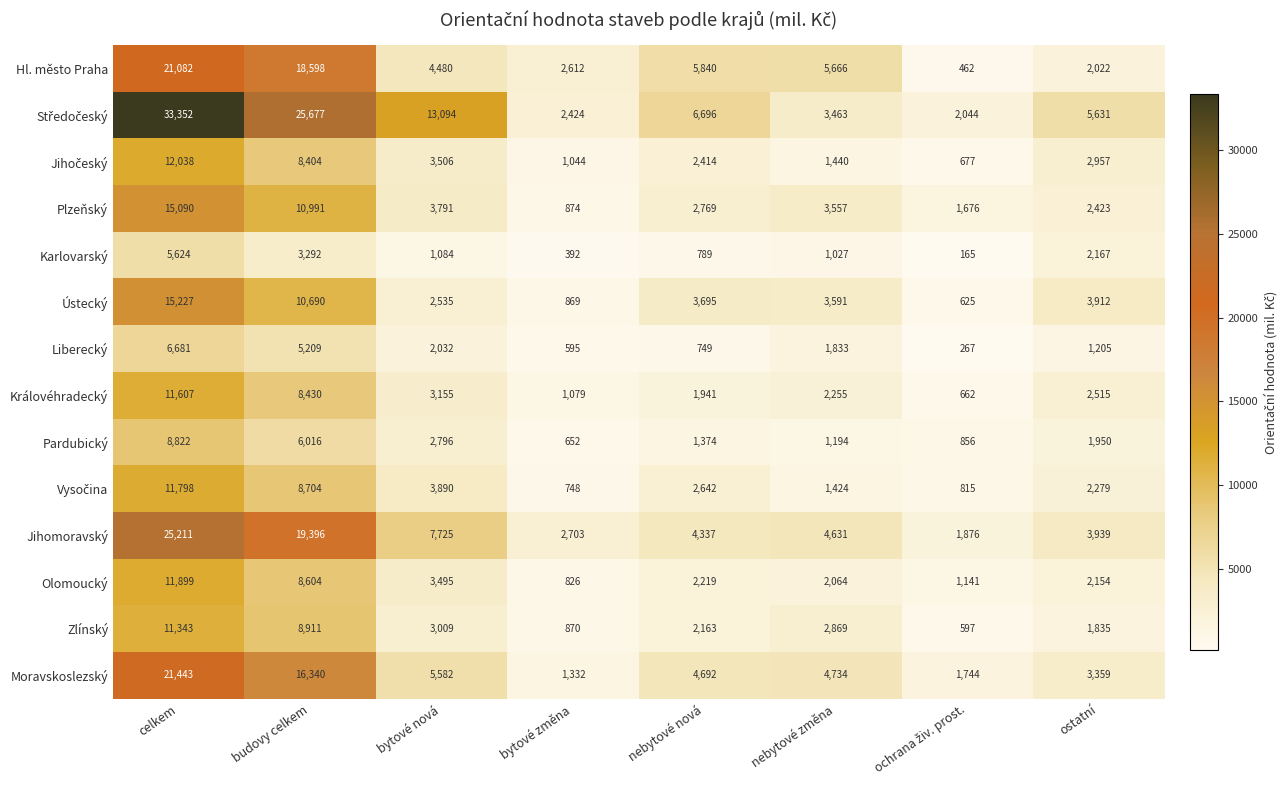

The Jihomoravský series shows 7689 at nebytové změna. True or false?

False